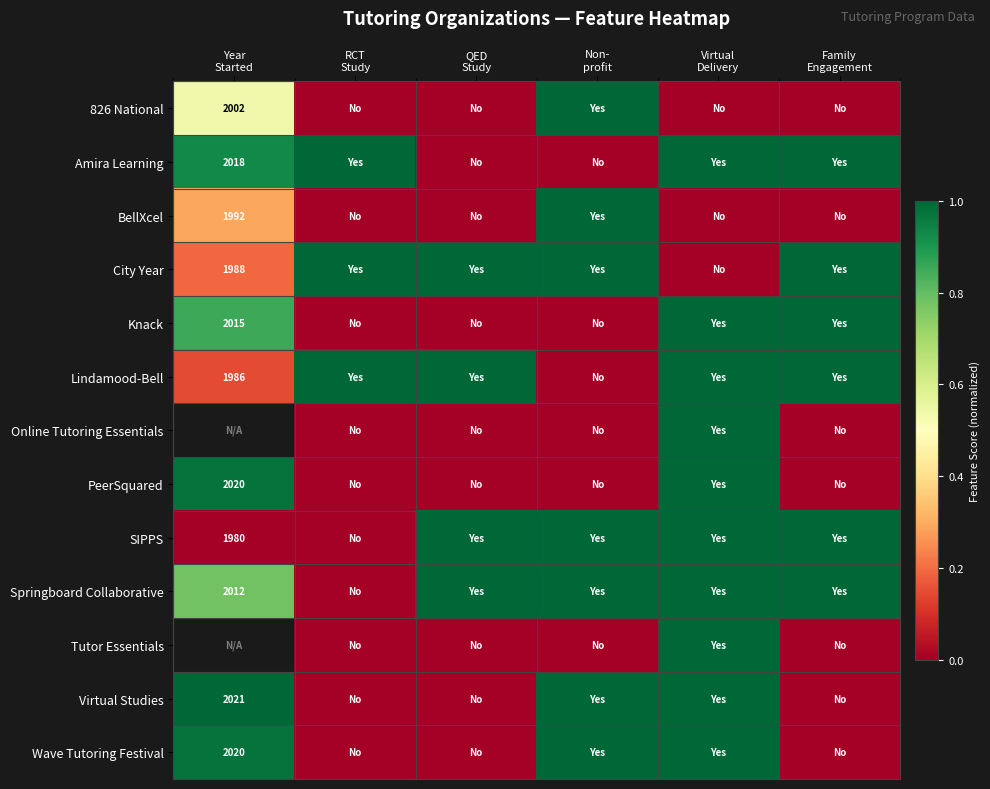

List the series in order of their peak value, highest first.

826 National, Amira Learning, BellXcel, City Year, Knack, Lindamood-Bell, Online Tutoring Essentials, PeerSquared, SIPPS, Springboard Collaborative, Tutor Essentials, Virtual Studies, Wave Tutoring Festival